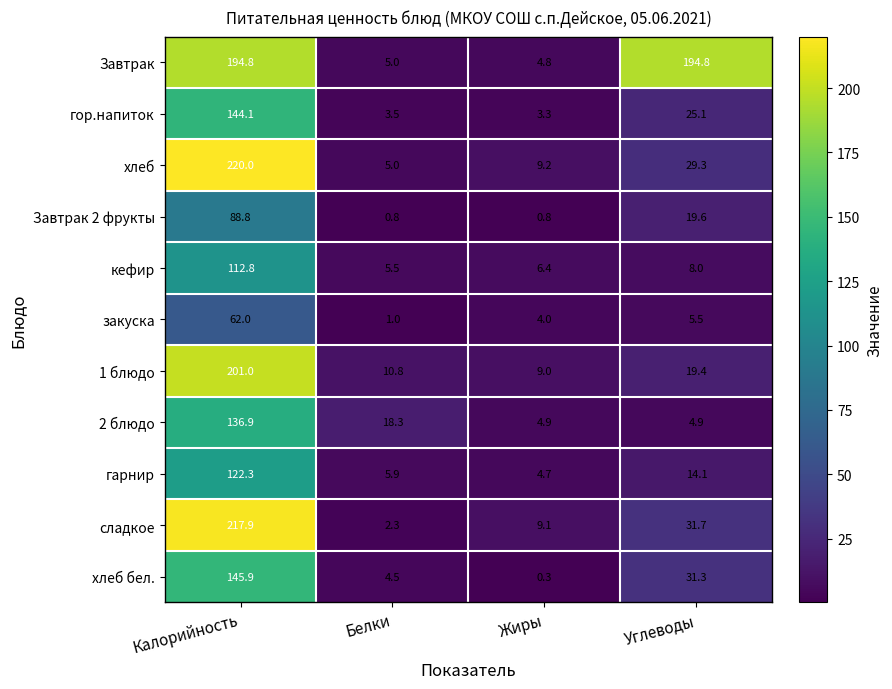

Rank the series by their maximum value, from highest to lowest.

хлеб, сладкое, 1 блюдо, Завтрак, хлеб бел., гор.напиток, 2 блюдо, гарнир, кефир, Завтрак 2 фрукты, закуска